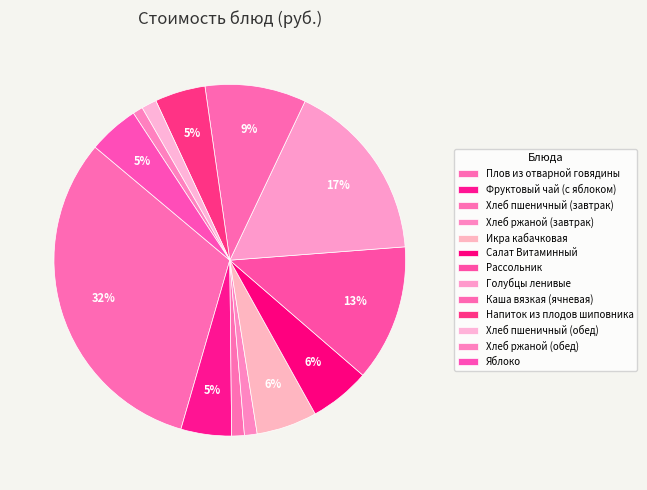

To the nearest percent, what percentage of the pie is Хлеб пшеничный (обед)?

1%